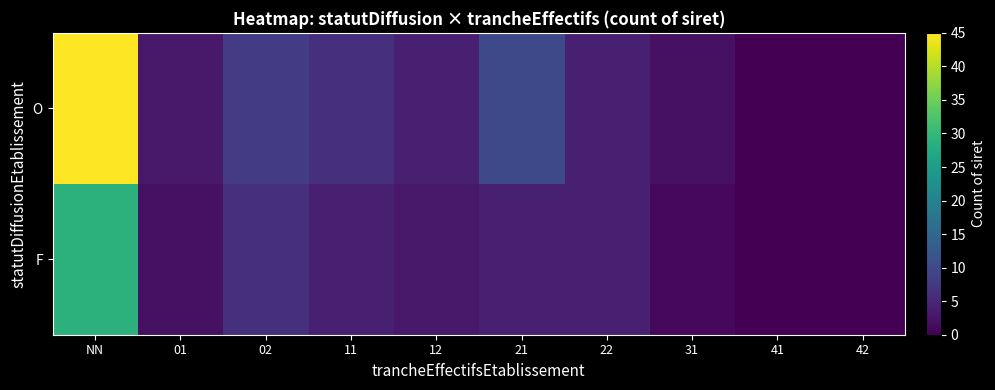

Rank the series by their maximum value, from lowest to highest.

F, O